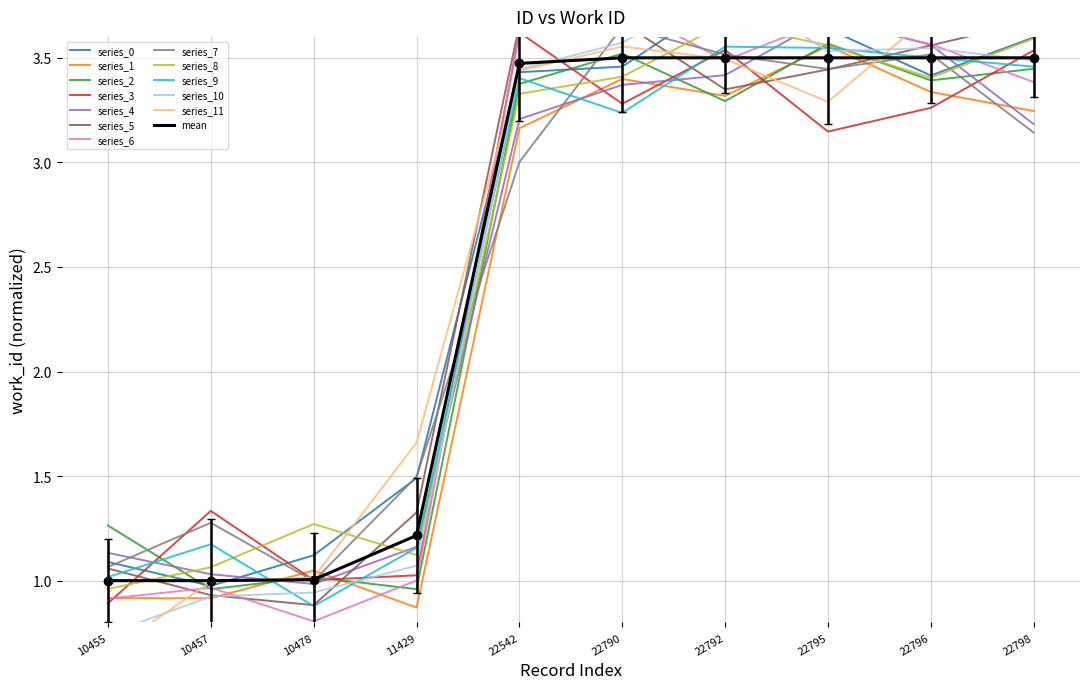

At how many categories does at least one series exceed 2?

6